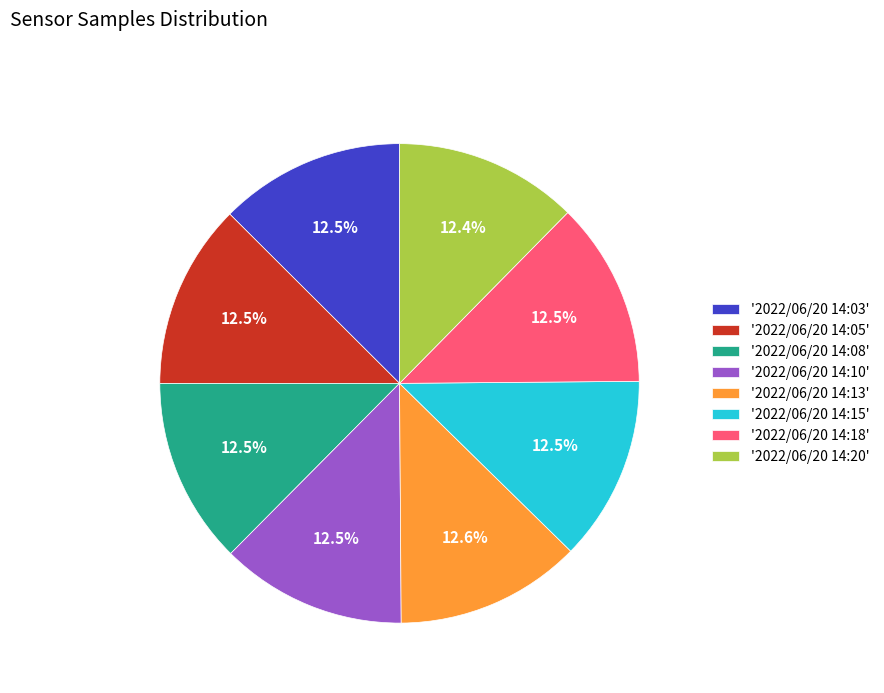

Do '2022/06/20 14:05' and '2022/06/20 14:18' together represent more than half of the pie?

No